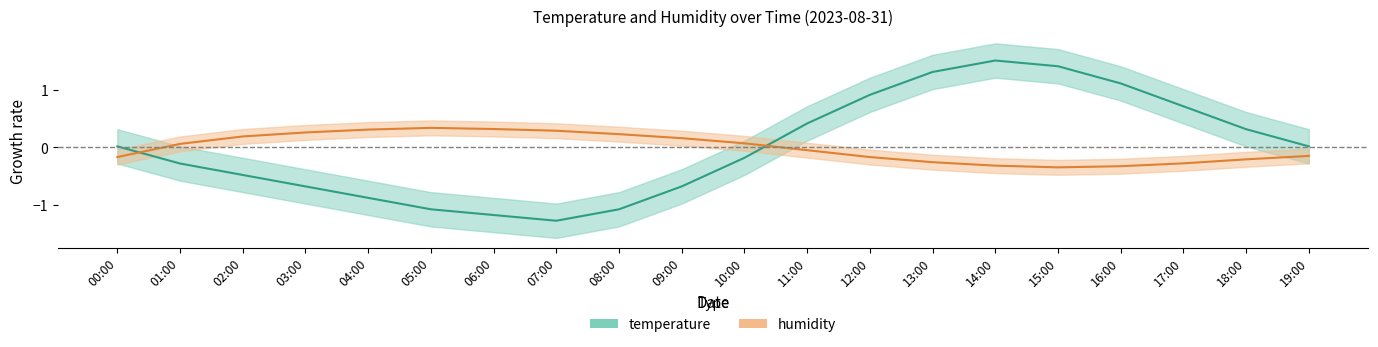

What is the value of the temperature point at the 5th from the left?

-0.9